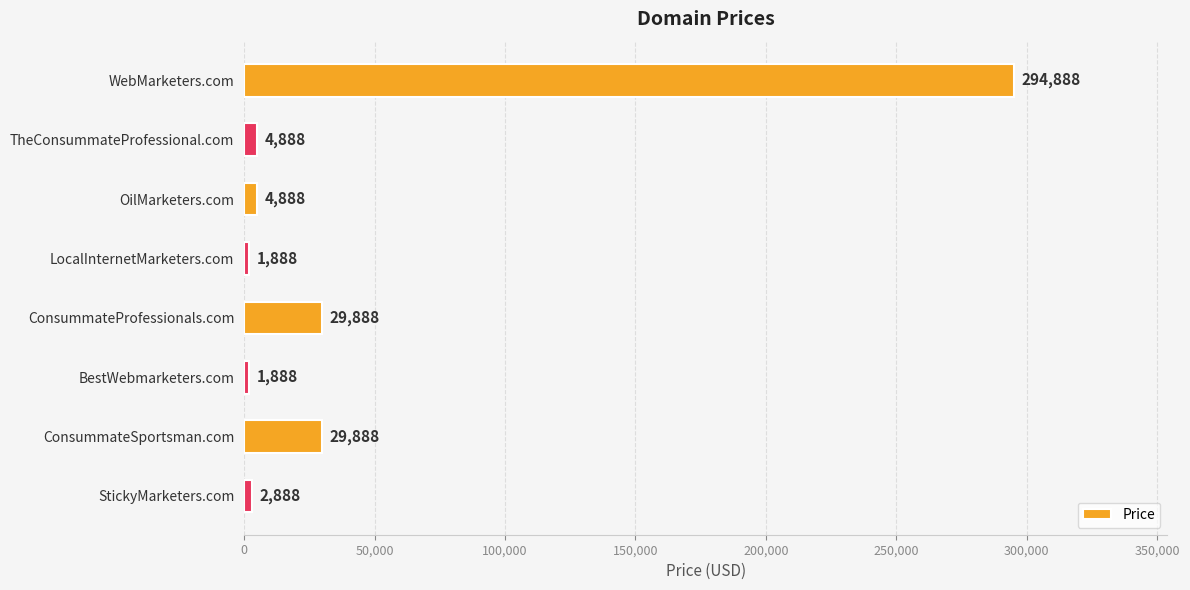

What is the label of the 1st bar from the top?

WebMarketers.com